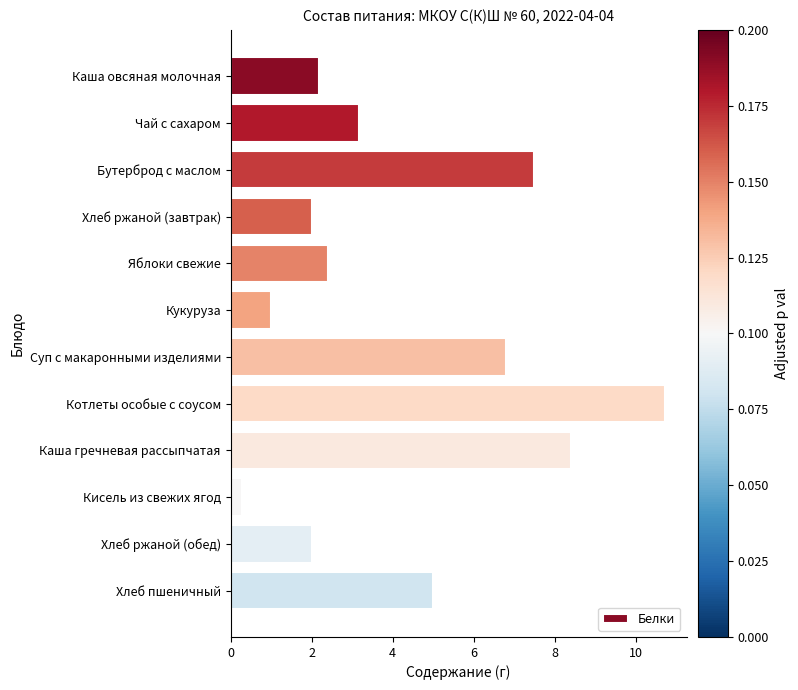

What is the sum of all values?

51.4